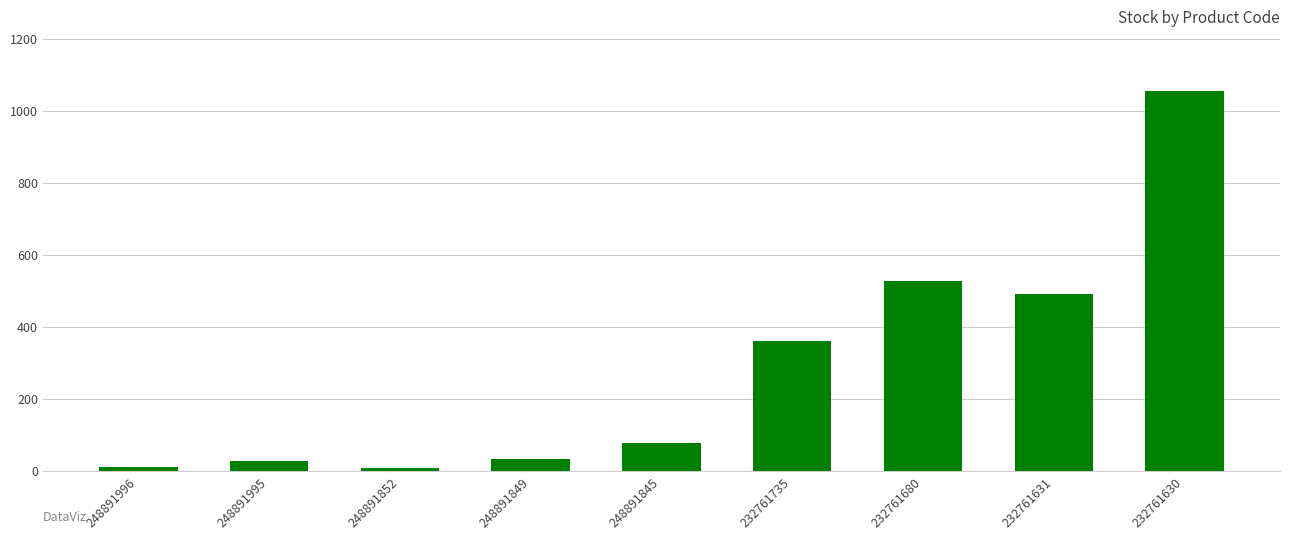

What is the value of the 1st bar from the left?

12